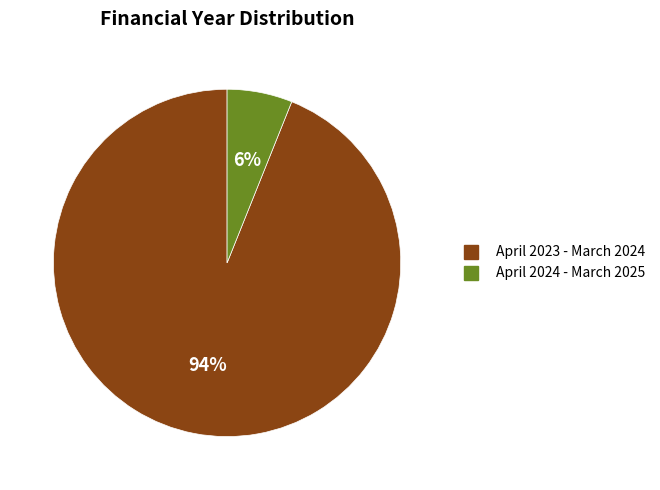

Do April 2024 - March 2025 and April 2023 - March 2024 together represent more than half of the pie?

Yes